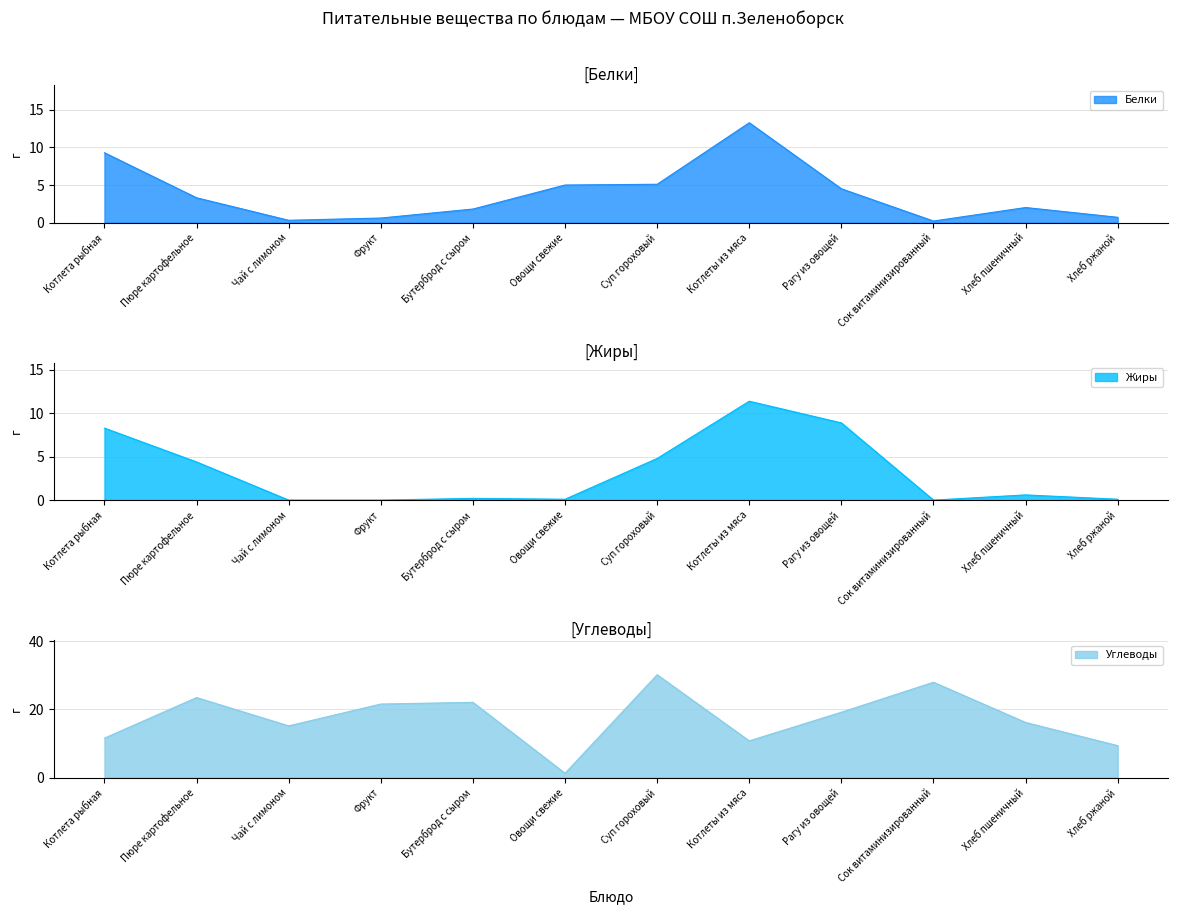

After their last crossing, which series has the higher values: Жиры or Углеводы?

Углеводы